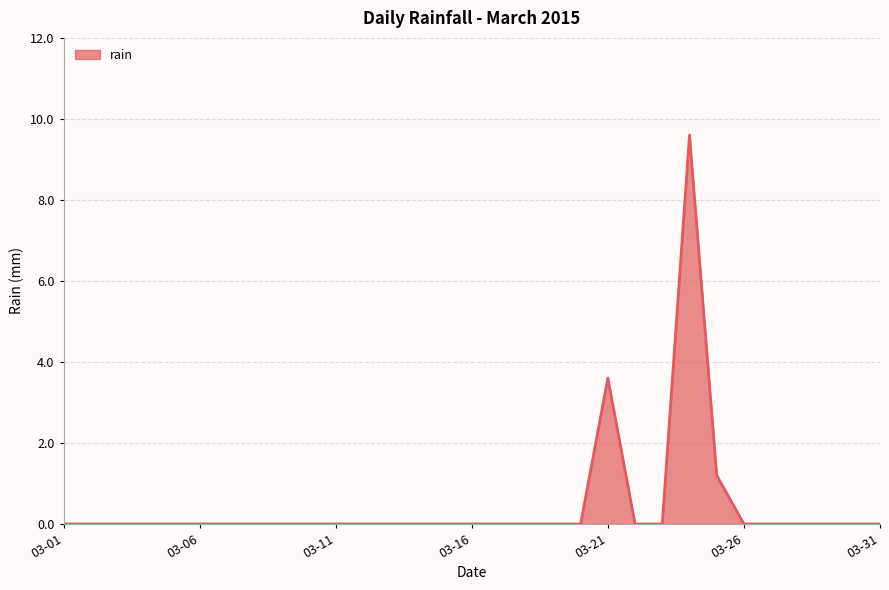

What is the difference between the second highest and minimum values?

3.6